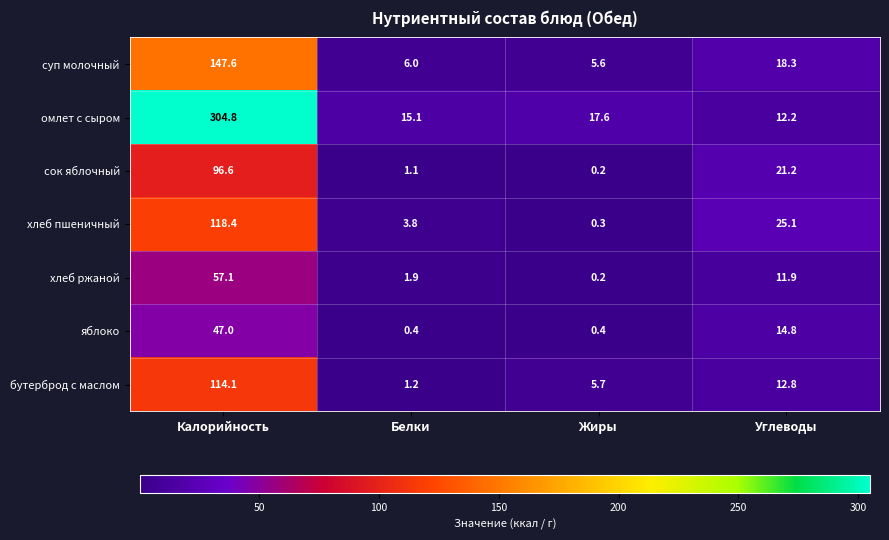

Which series has the largest total across all categories?

омлет с сыром